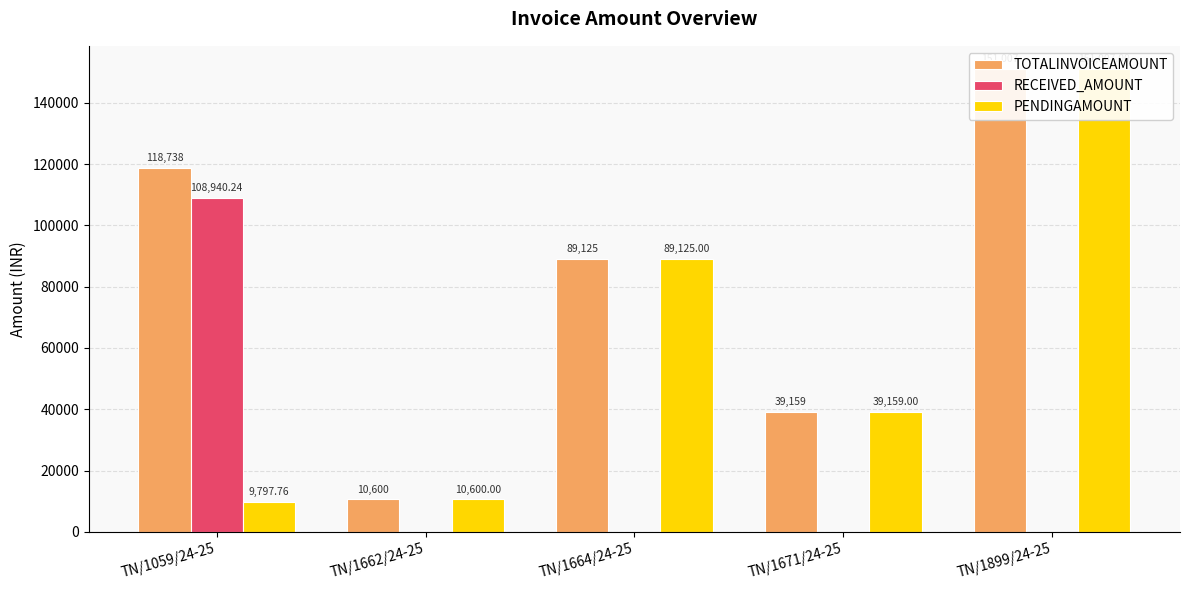

What is the spread (max minus min) of values at TN/1662/24-25?

10600.0